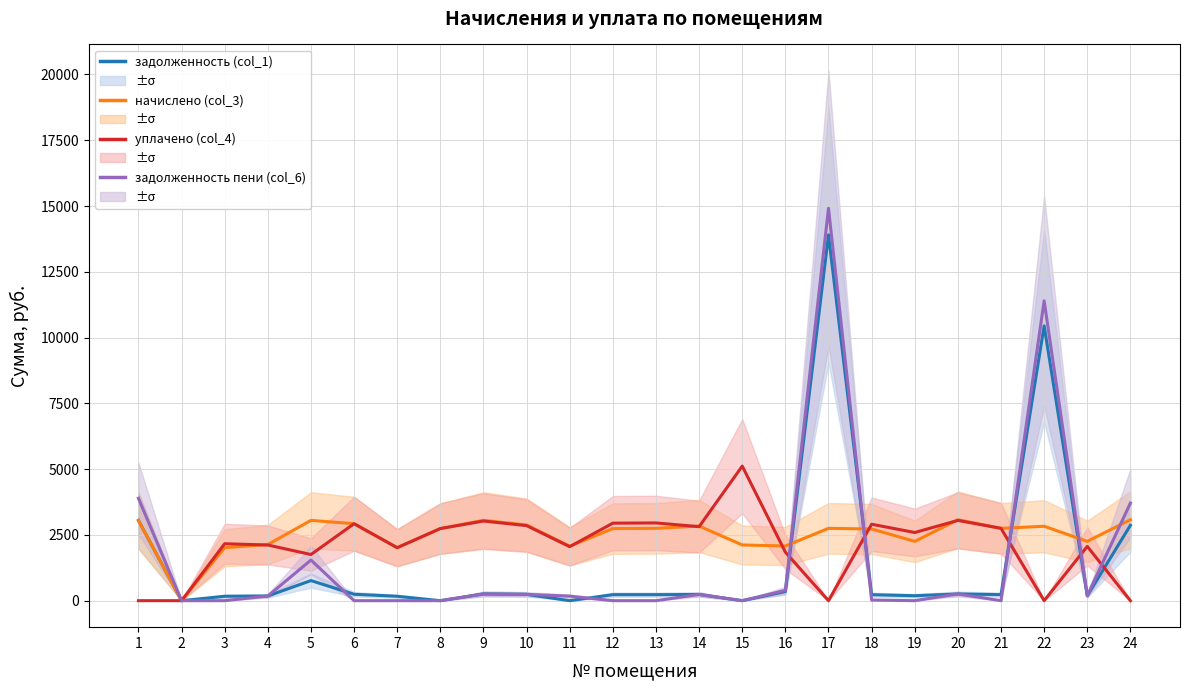

At which category is the sum across all series the highest?

17